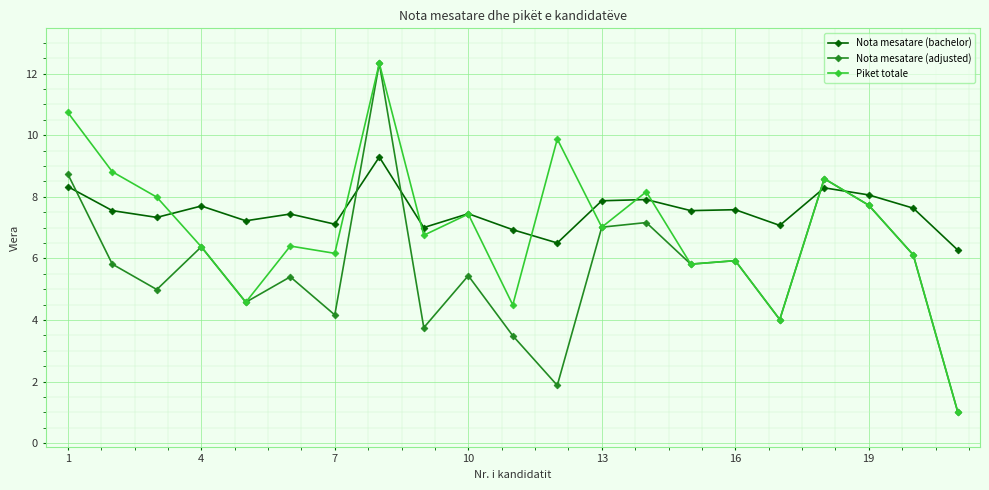

How many categories are shown in the chart?

21